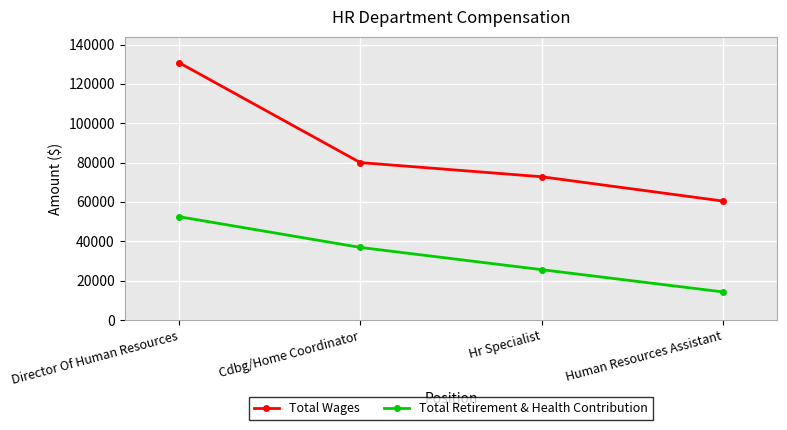

What is the label of the 4th point from the left?

Human Resources Assistant